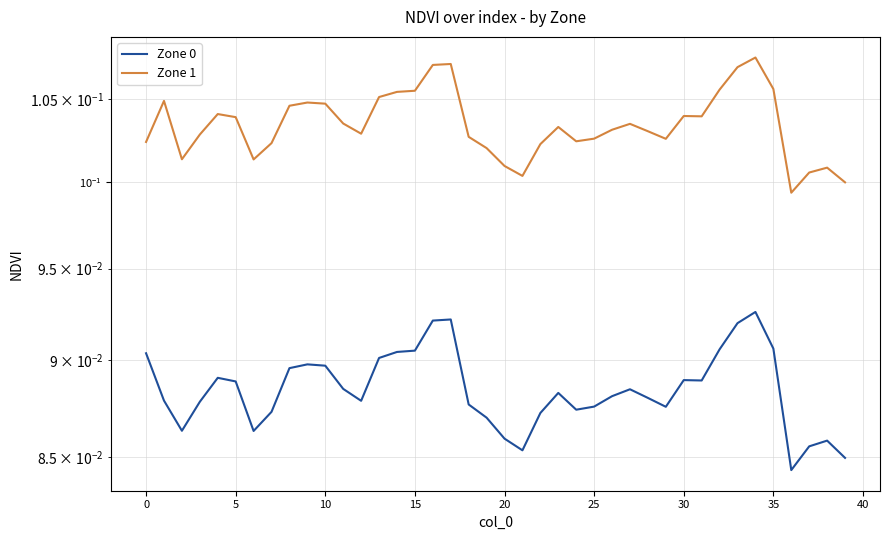

True or false: Zone 0 and Zone 1 cross at least once.

False